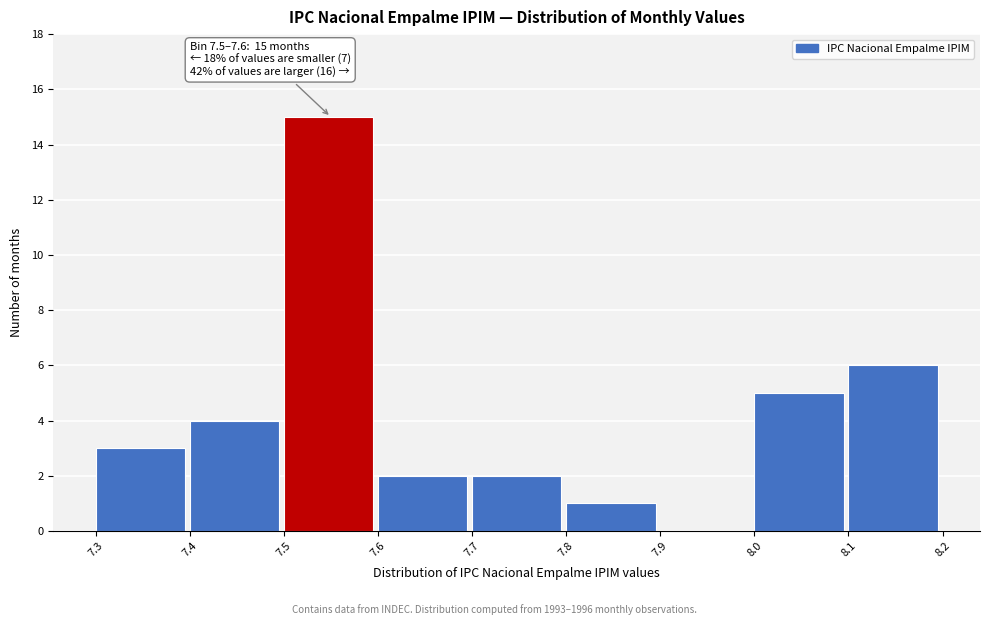

Over which range of the x-axis is the bar tallest?

7.5 to 7.6